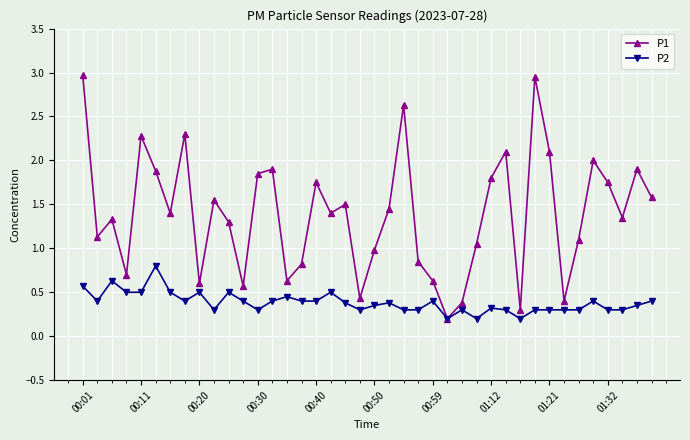

True or false: P2 has more than 1 points higher than both neighbors.

True